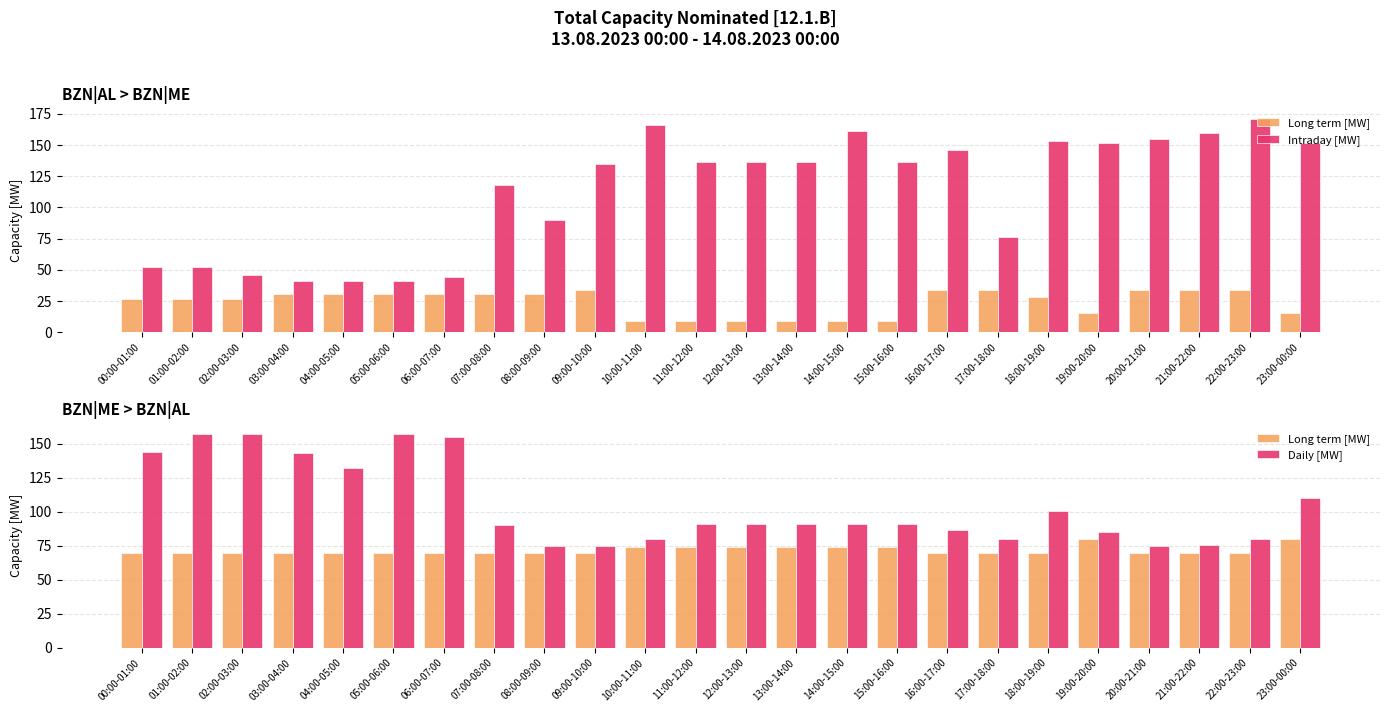

Rank the categories by Daily [MW] value from highest to lowest.

01:00-02:00, 02:00-03:00, 05:00-06:00, 06:00-07:00, 00:00-01:00, 03:00-04:00, 04:00-05:00, 23:00-00:00, 18:00-19:00, 11:00-12:00, 12:00-13:00, 13:00-14:00, 14:00-15:00, 15:00-16:00, 07:00-08:00, 16:00-17:00, 19:00-20:00, 10:00-11:00, 17:00-18:00, 22:00-23:00, 21:00-22:00, 08:00-09:00, 09:00-10:00, 20:00-21:00